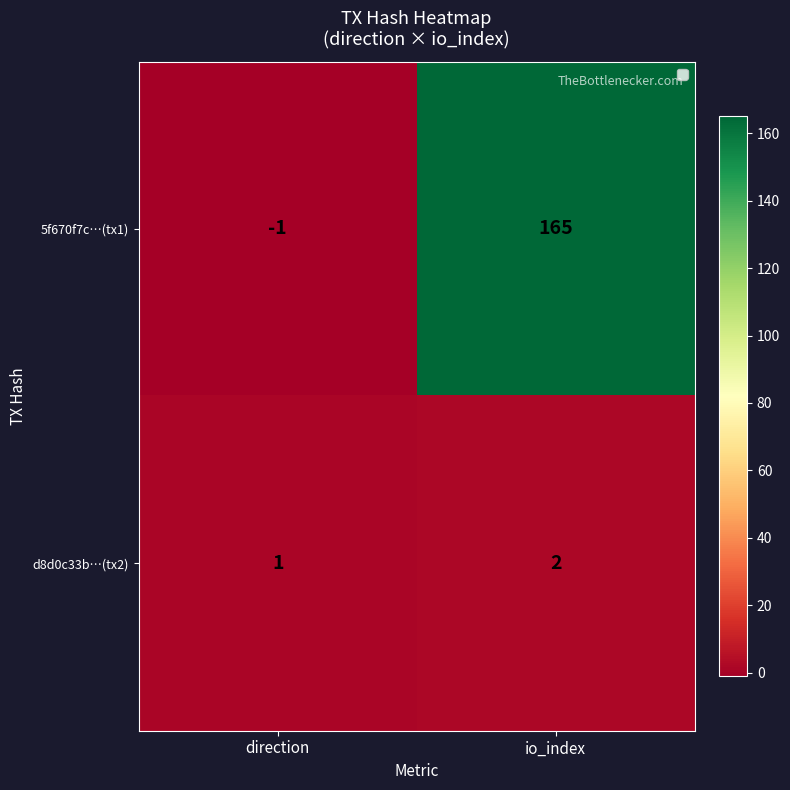

What is the total value across all series at io_index?

167